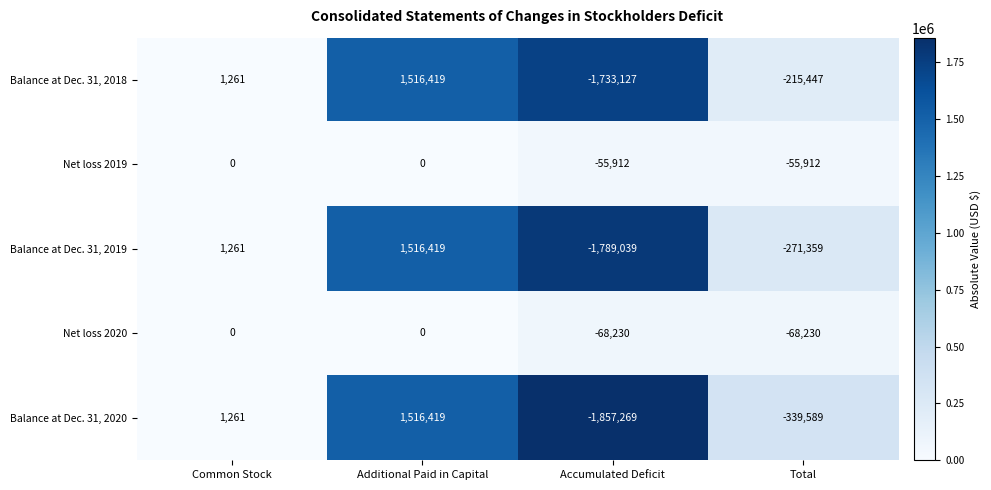

The Balance at Dec. 31, 2020 series shows 1261 at Common Stock. True or false?

True